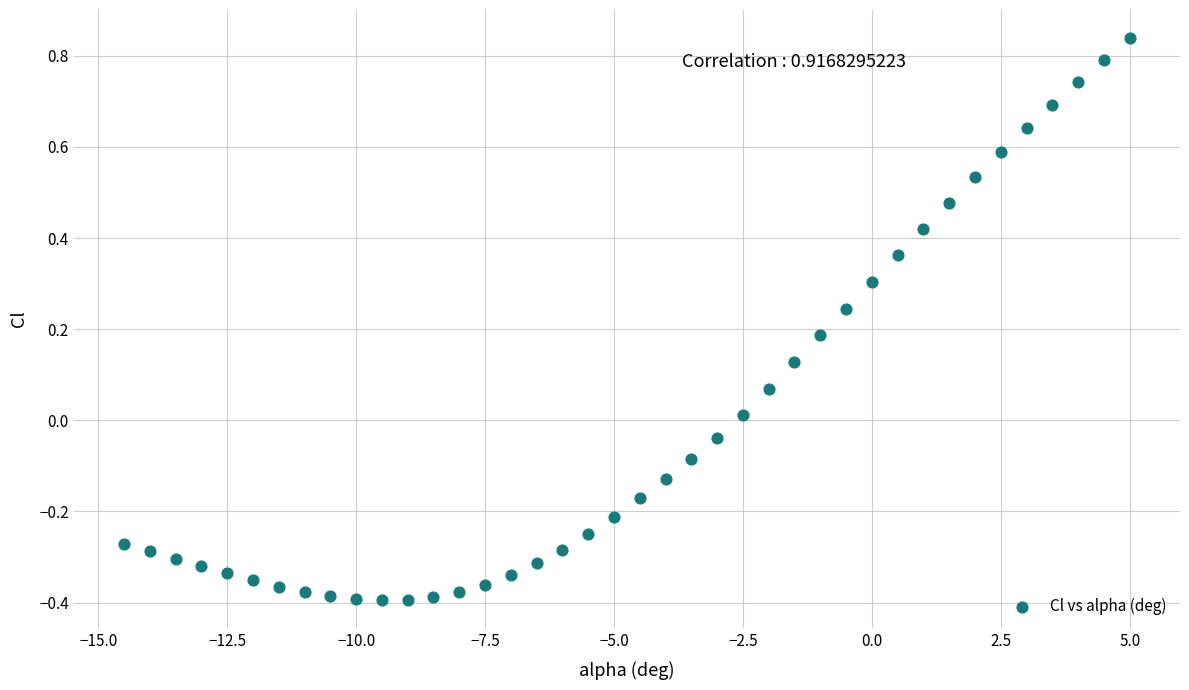

What is the range of Y values (max minus min)?

1.2